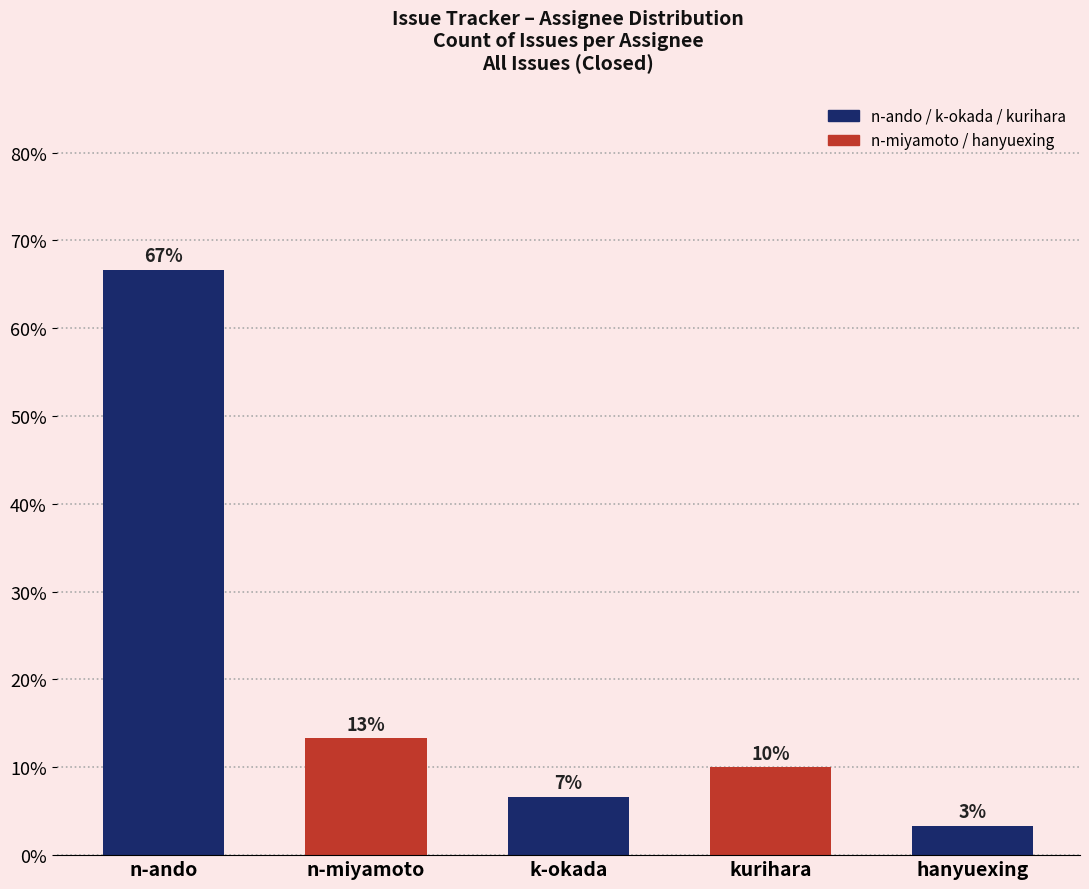

Are the bars horizontal?

No